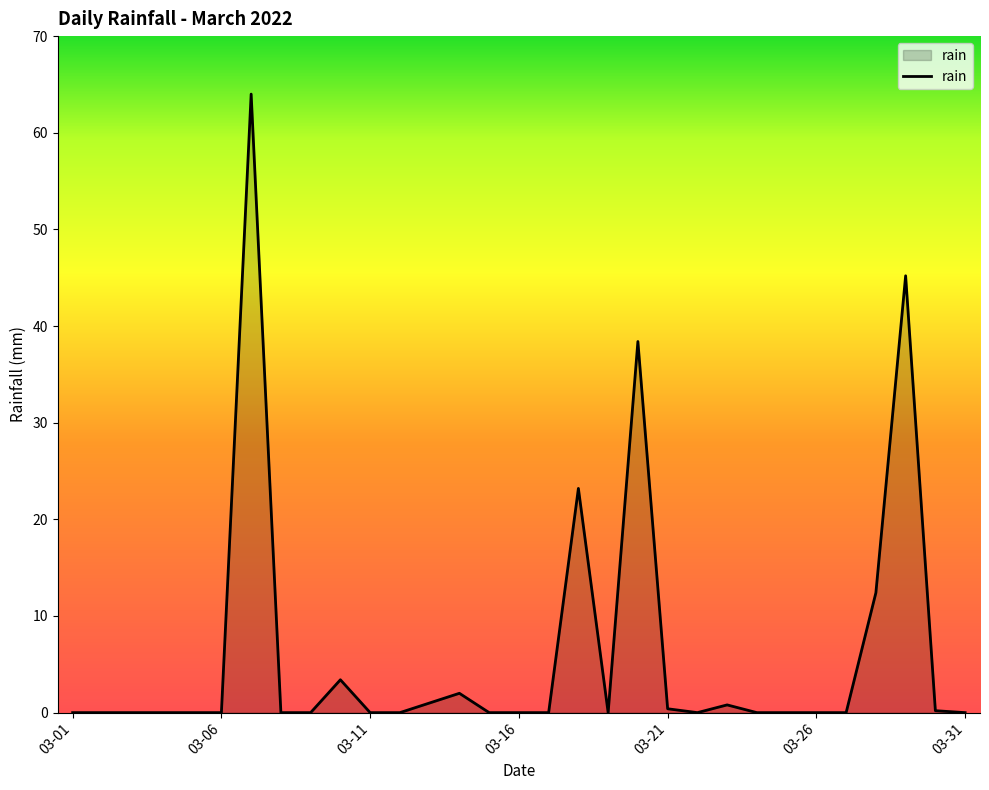

What is the maximum value shown in the chart?

64.0